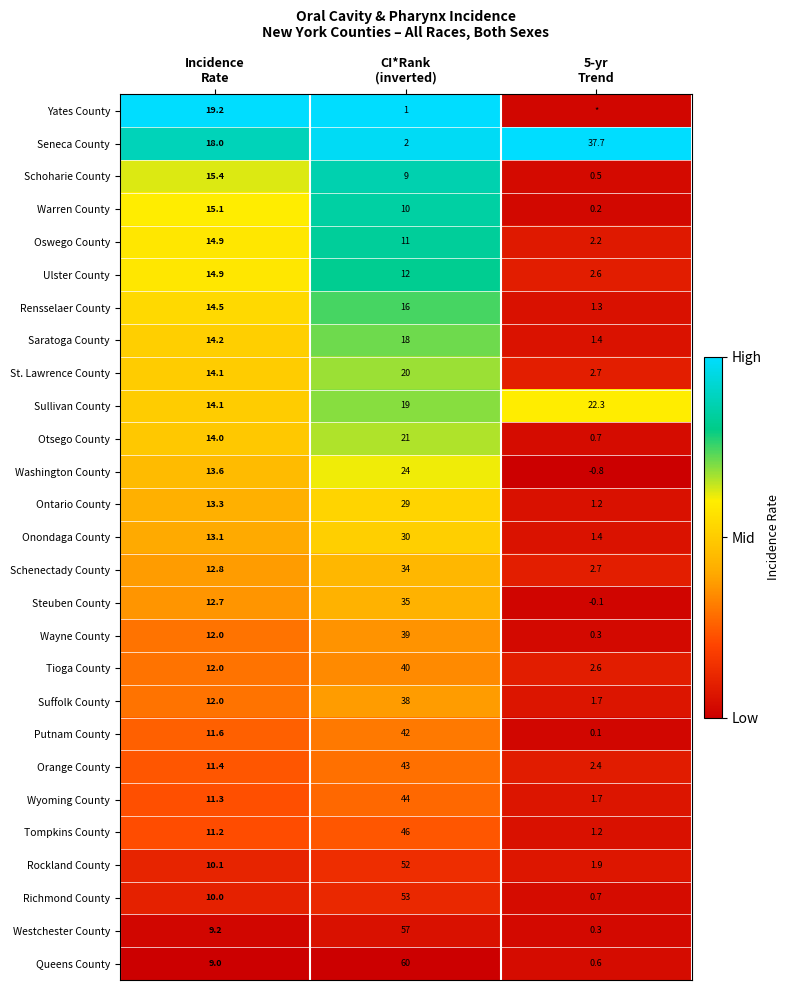

How many data points in Steuben County are less than 12?

1